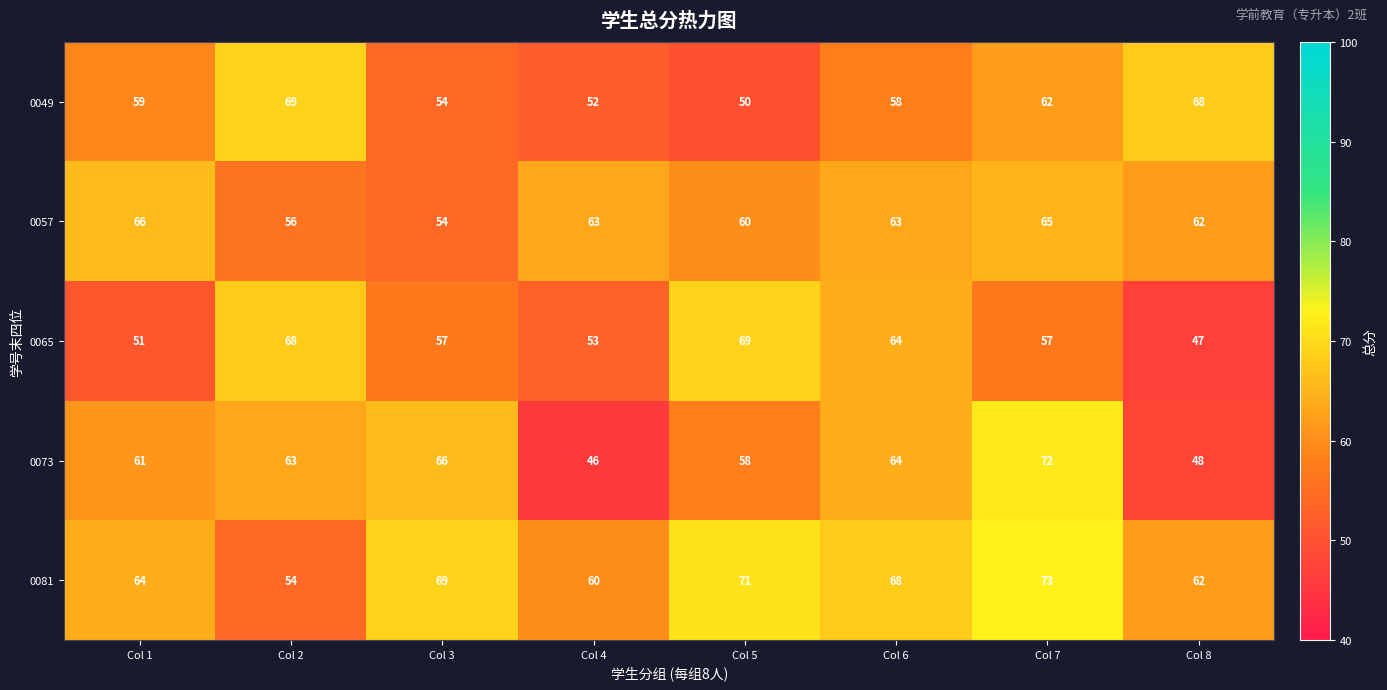

List the labels in order of 0073 value, smallest first.

Col 4, Col 8, Col 5, Col 1, Col 2, Col 6, Col 3, Col 7